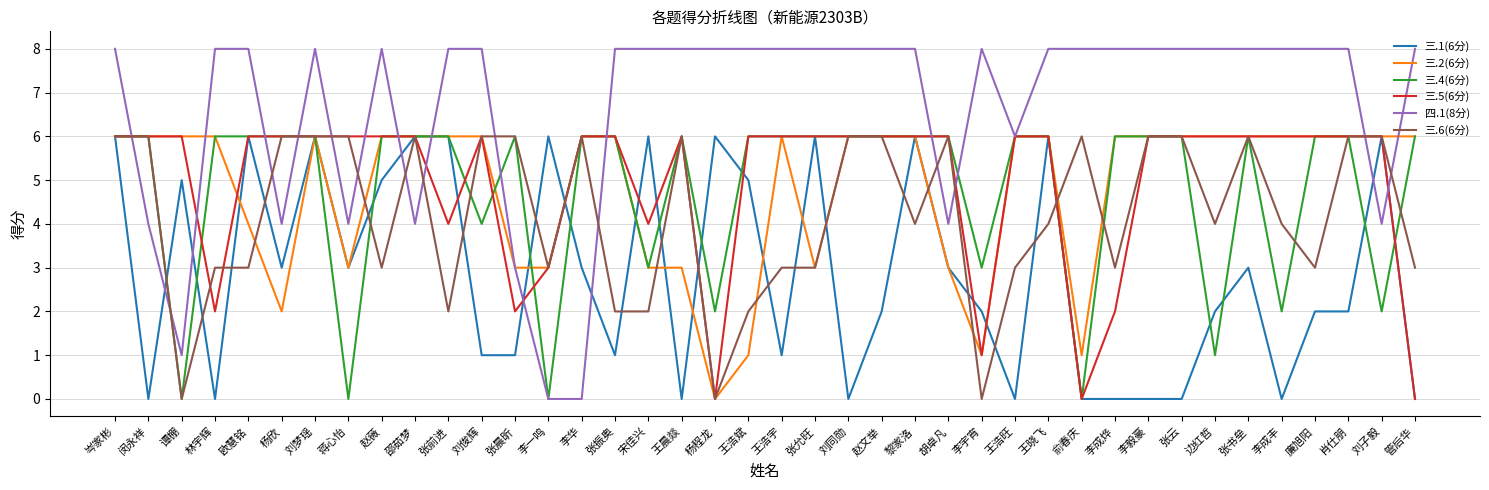

Reading left to right, what are all the values shown in this chart?

三.1(6分): 6	0	5	0	6	3	6	3	5	6	6	1	1	6	3	1	6	0	6	5	1	6	0	2	6	3	2	0	6	0	0	0	0	2	3	0	2	2	6	0
三.2(6分): 6	6	6	6	4	2	6	3	6	6	6	6	3	3	6	6	3	3	0	1	6	3	6	6	6	3	1	6	6	1	6	6	6	6	6	6	6	6	6	6
三.4(6分): 6	6	0	6	6	6	6	0	6	6	6	4	6	0	6	6	3	6	2	6	6	6	6	6	6	6	3	6	6	0	6	6	6	1	6	2	6	6	2	6
三.5(6分): 6	6	6	2	6	6	6	6	6	6	4	6	2	3	6	6	4	6	0	6	6	6	6	6	6	6	1	6	6	0	2	6	6	6	6	6	6	6	6	0
四.1(8分): 8	4	1	8	8	4	8	4	8	4	8	8	3	0	0	8	8	8	8	8	8	8	8	8	8	4	8	6	8	8	8	8	8	8	8	8	8	8	4	8
三.6(6分): 6	6	0	3	3	6	6	6	3	6	2	6	6	3	6	2	2	6	0	2	3	3	6	6	4	6	0	3	4	6	3	6	6	4	6	4	3	6	6	3